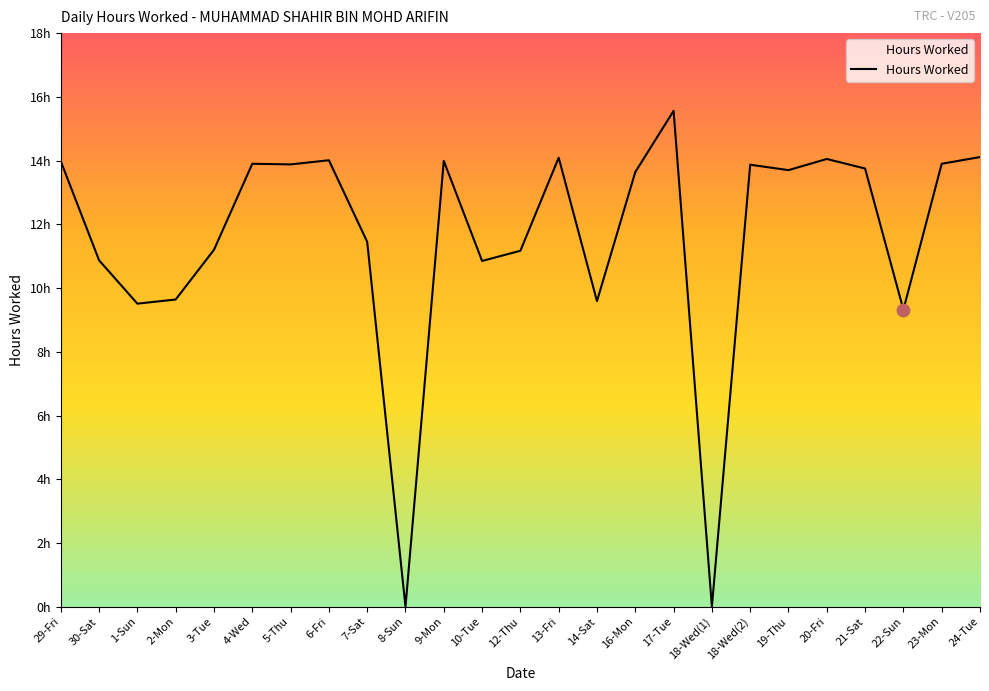

Which has a higher value, 18-Wed(2) or 12-Thu?

18-Wed(2)